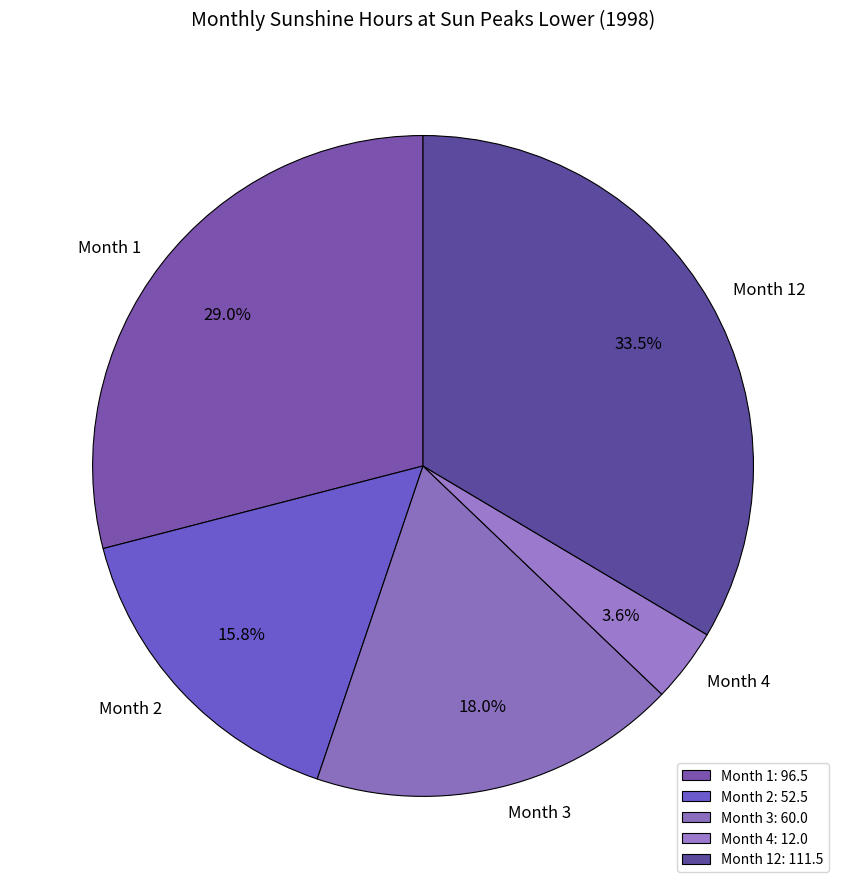

Is there a majority slice in this chart?

No